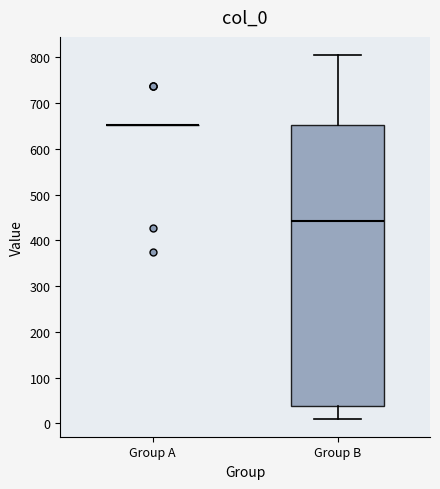

Reading left to right, transcribe this box plot: for each box, give where its median line is, the range the box spans, and where its two whiskers end, as read against the y-axis. The values are not printed on the chart, so give them approximately, as read against the axis.

Group A: box collapsed to a line at 650, whiskers 650 to 650
Group B: median 440, box 40 to 650, whiskers 10 to 800